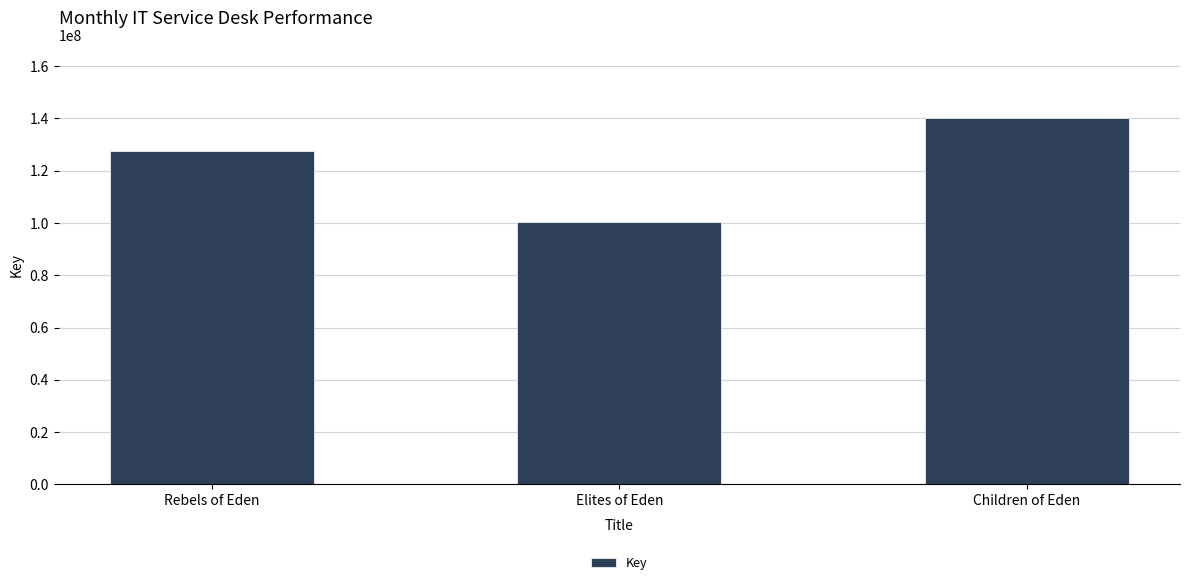

Which label corresponds to the smallest value in the chart?

Elites of Eden